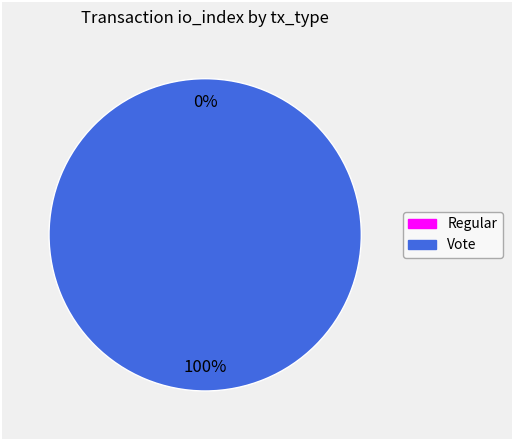

To the nearest percent, what is the difference between the Regular and Vote slice percentages?

100%